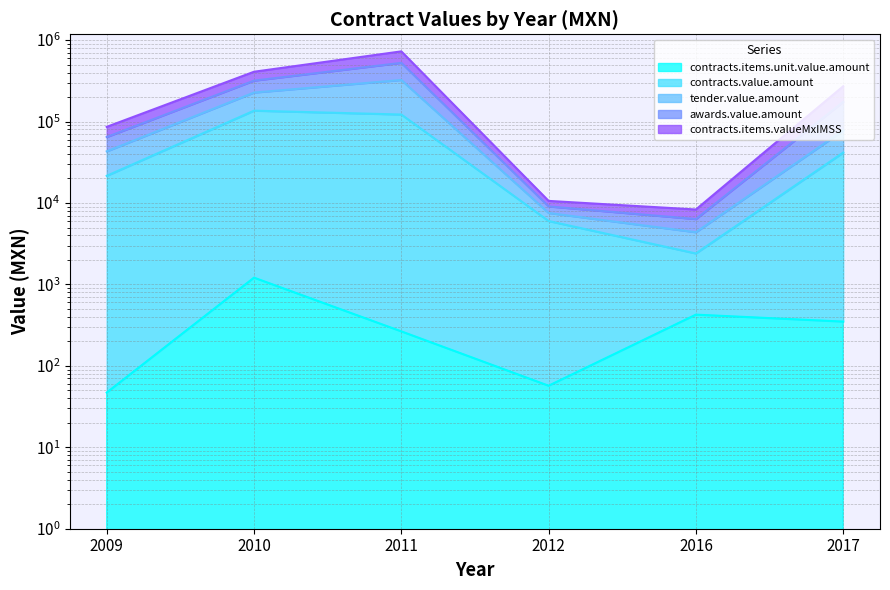

In contracts.items.valueMxIMSS, how many points are lower than both neighbors (excluding endpoints)?

1